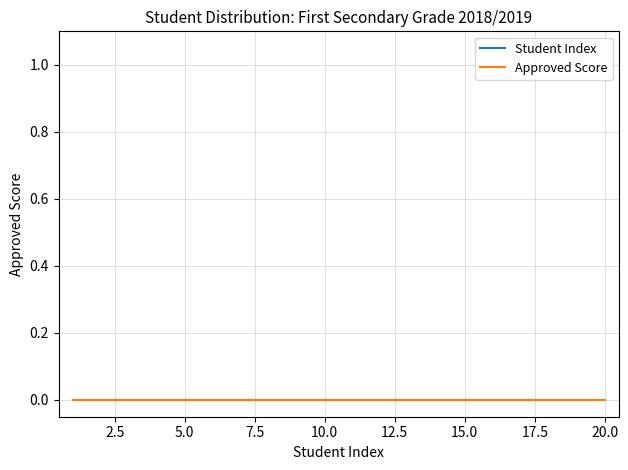

Reading left to right, list all the values displayed in this chart.

Student Index: 1=1	2=2	3=3	4=4	5=5	6=6	7=7	8=8	9=9	10=10	11=11	12=12	13=13	14=14	15=15	16=16	17=17	18=18	19=19	20=20
Approved Score: 1=0	2=0	3=0	4=0	5=0	6=0	7=0	8=0	9=0	10=0	11=0	12=0	13=0	14=0	15=0	16=0	17=0	18=0	19=0	20=0